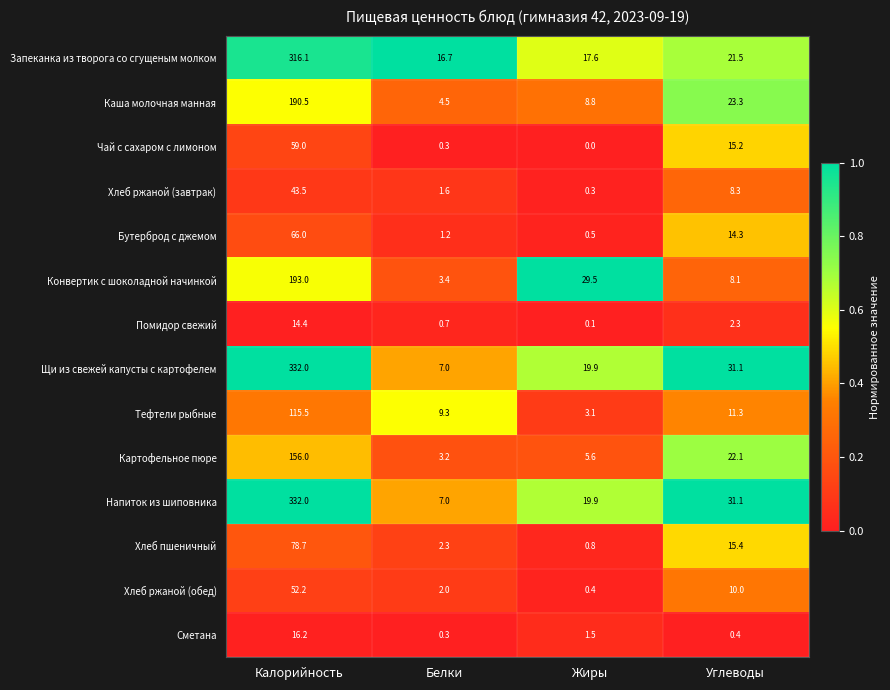

The Помидор свежий series shows 0.1 at Жиры. True or false?

True